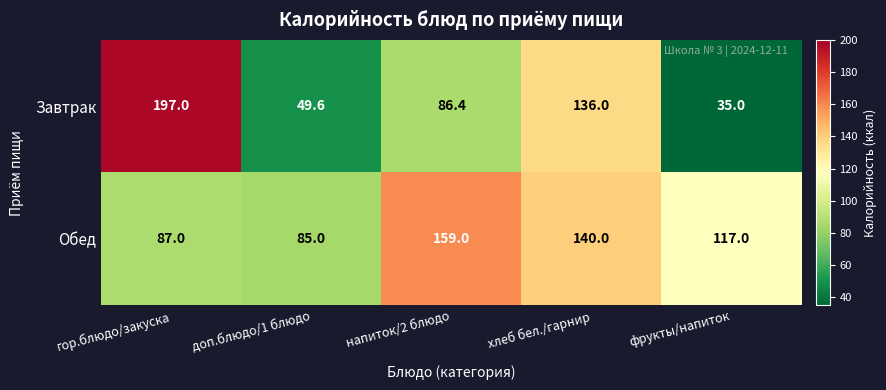

Reading right to left, what are all the values shown in this chart?

Завтрак: фрукты/напиток=35.0	хлеб бел./гарнир=136.0	напиток/2 блюдо=86.4	доп.блюдо/1 блюдо=49.6	гор.блюдо/закуска=197.0
Обед: фрукты/напиток=117.0	хлеб бел./гарнир=140.0	напиток/2 блюдо=159.0	доп.блюдо/1 блюдо=85.0	гор.блюдо/закуска=87.0